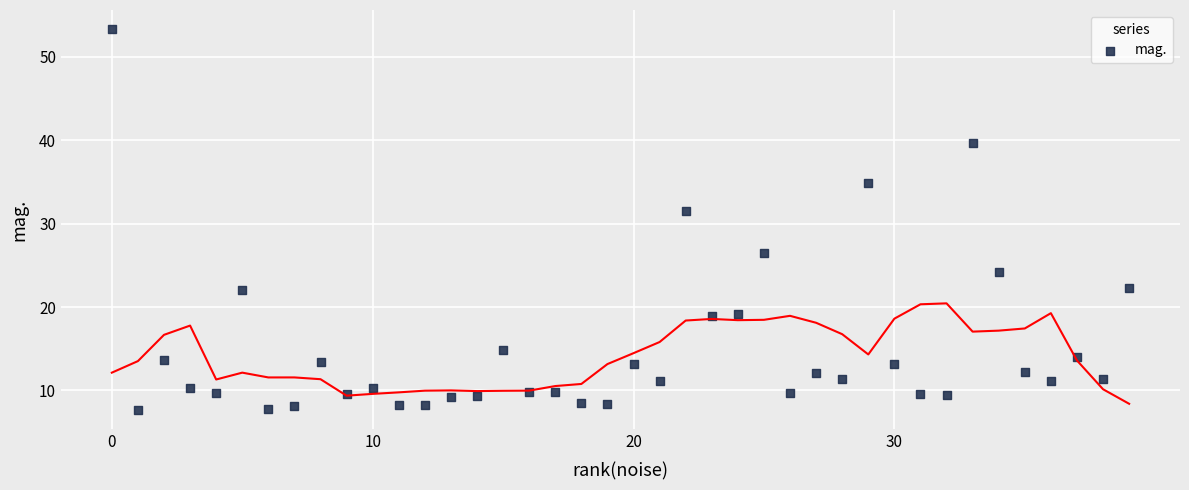

What Y value in the scatter plot is closest to 30?

31.5